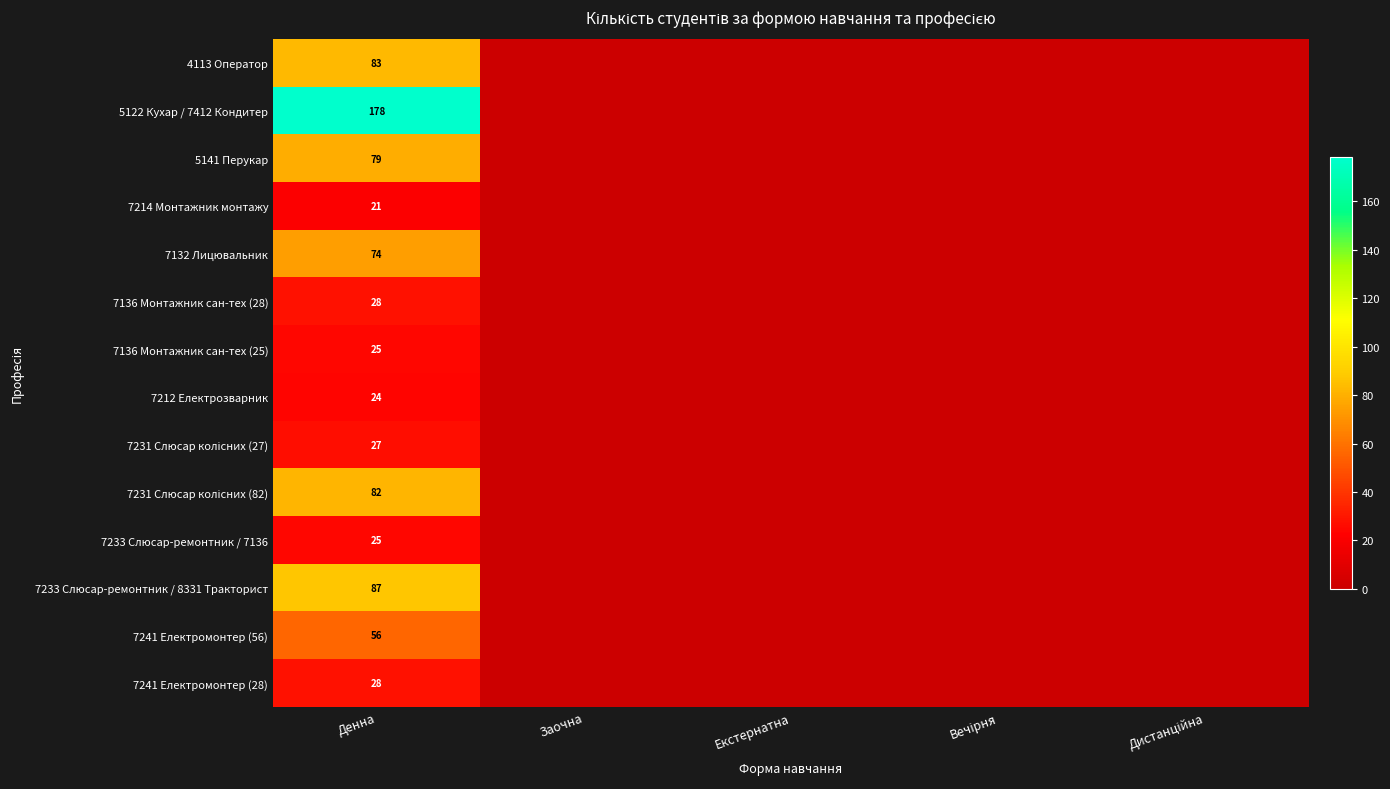

What is the total value across all series at Денна?

817